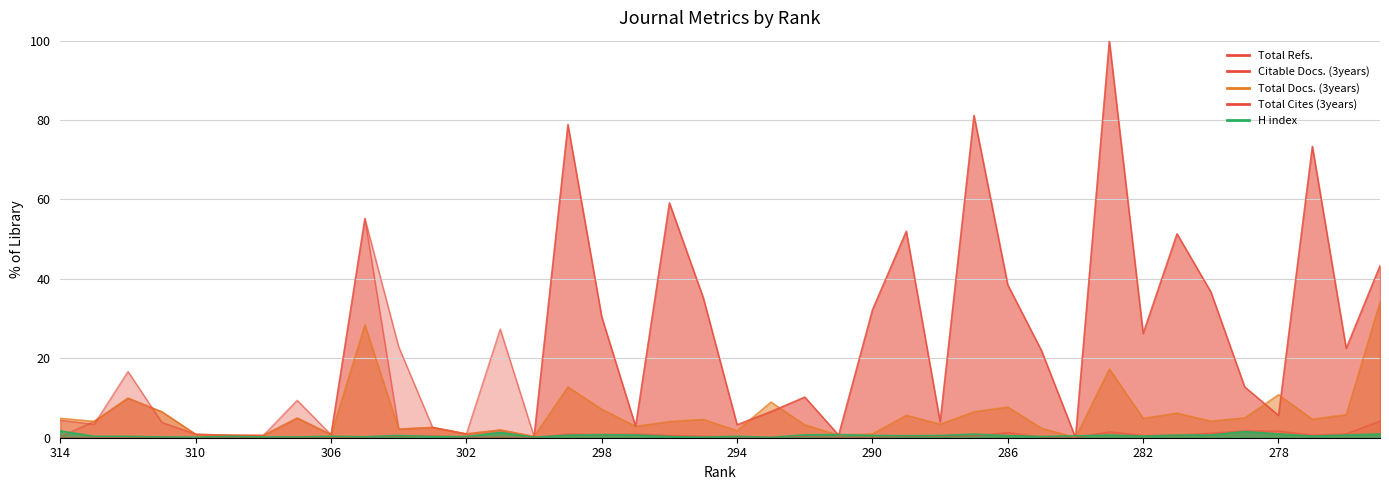

Rank the categories by Citable Docs. (3years) value from highest to lowest.

275, 279, 278, 283, 286, 280, 276, 299, 297, 298, 281, 277, 296, 282, 303, 287, 304, 295, 289, 288, 292, 305, 301, 294, 293, 285, 313, 311, 307, 291, 290, 312, 302, 314, 310, 309, 308, 306, 300, 284